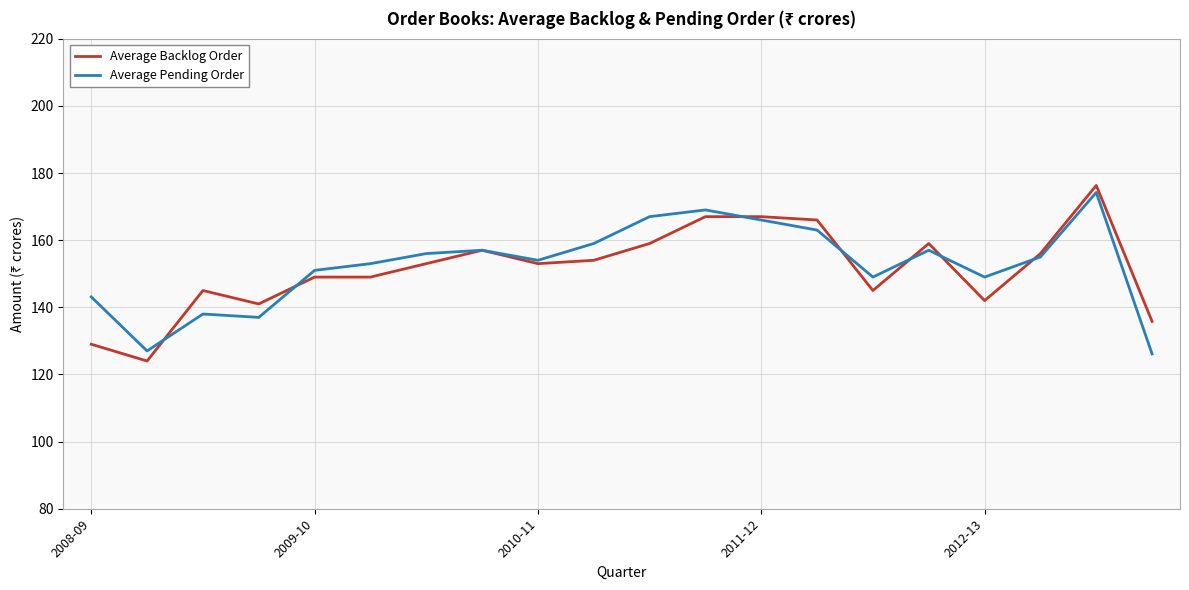

How many lines are shown in the chart?

2